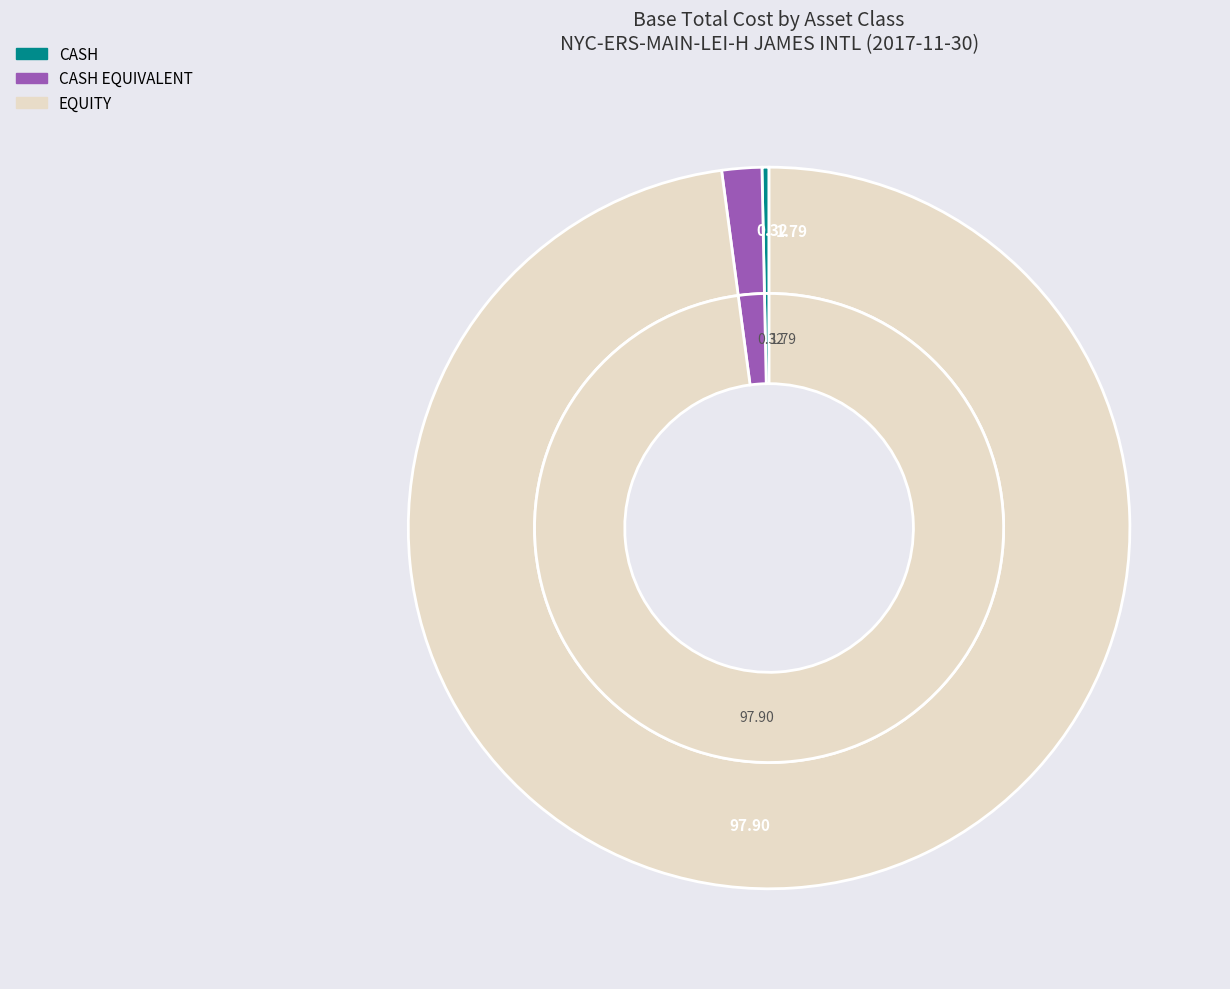

How many segments does this pie chart have?

3